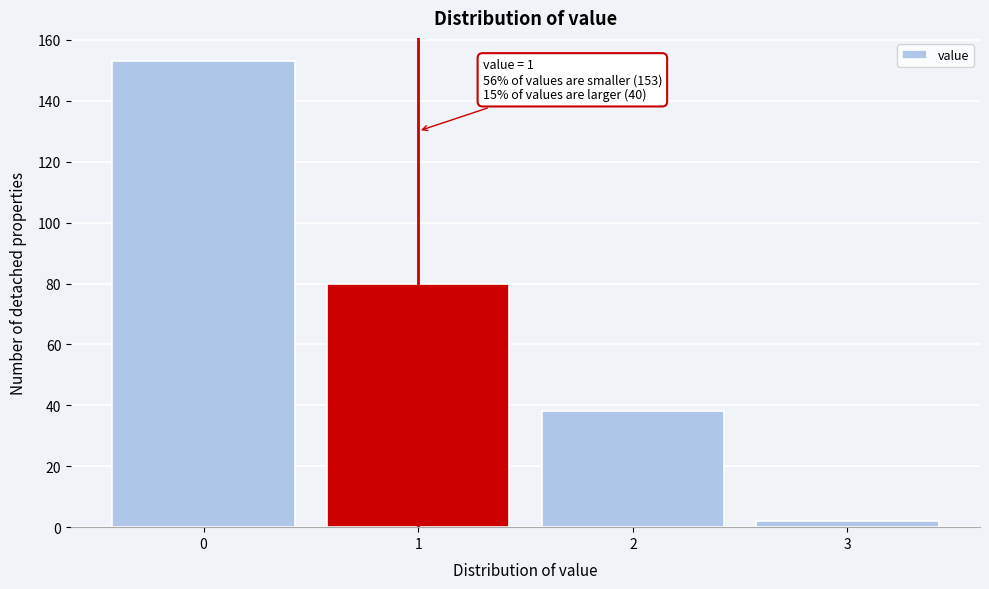

Reading left to right, list all the values displayed in this chart.

153	80	38	2